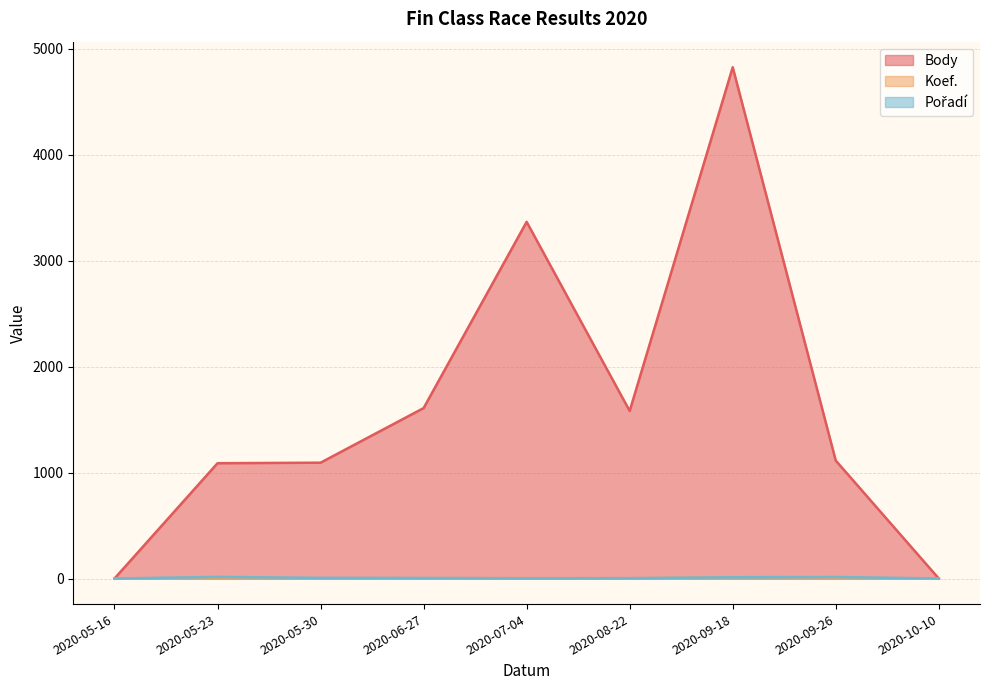

Count the number of categories in the chart.

9